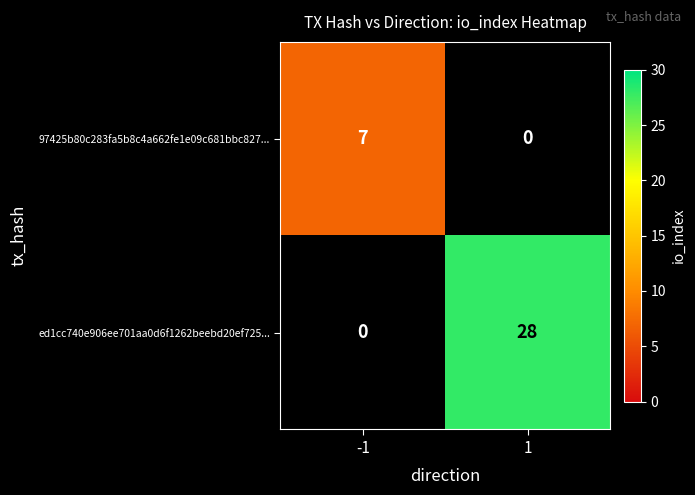

Is the value of 97425b80c283fa5b8c4a662fe1e09c681bbc827... at -1 greater than the value of ed1cc740e906ee701aa0d6f1262beebd20ef725... at 1?

No